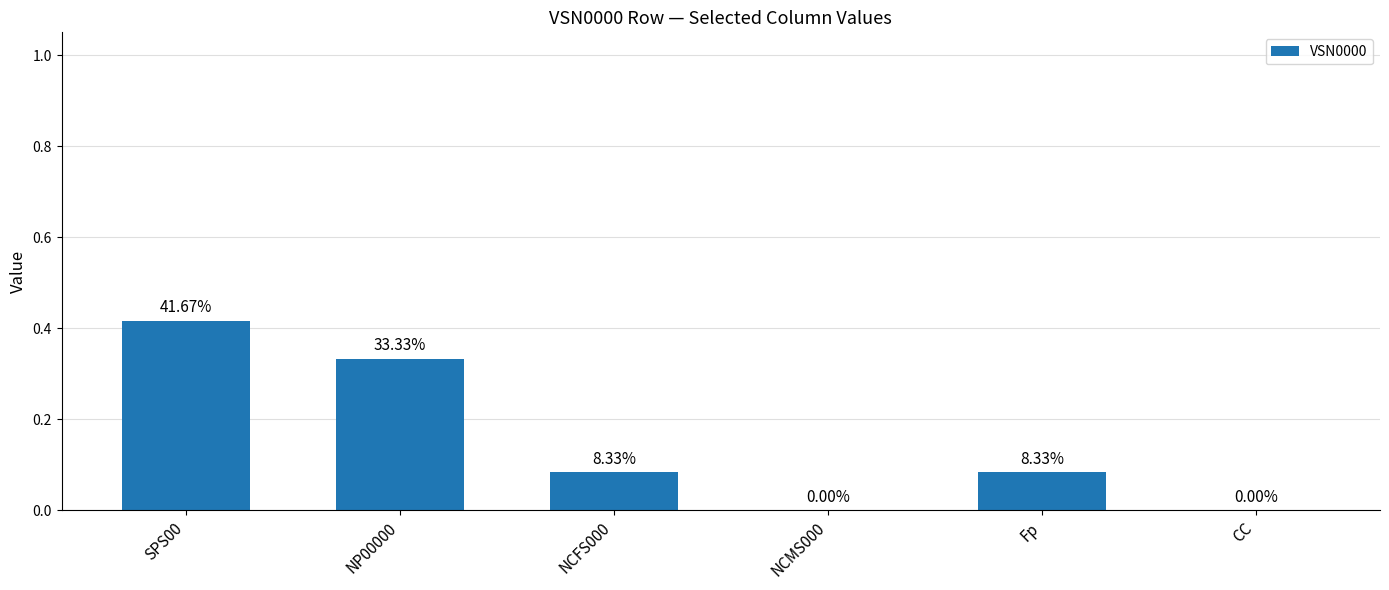

Count the values in the range 0 to 1.

6